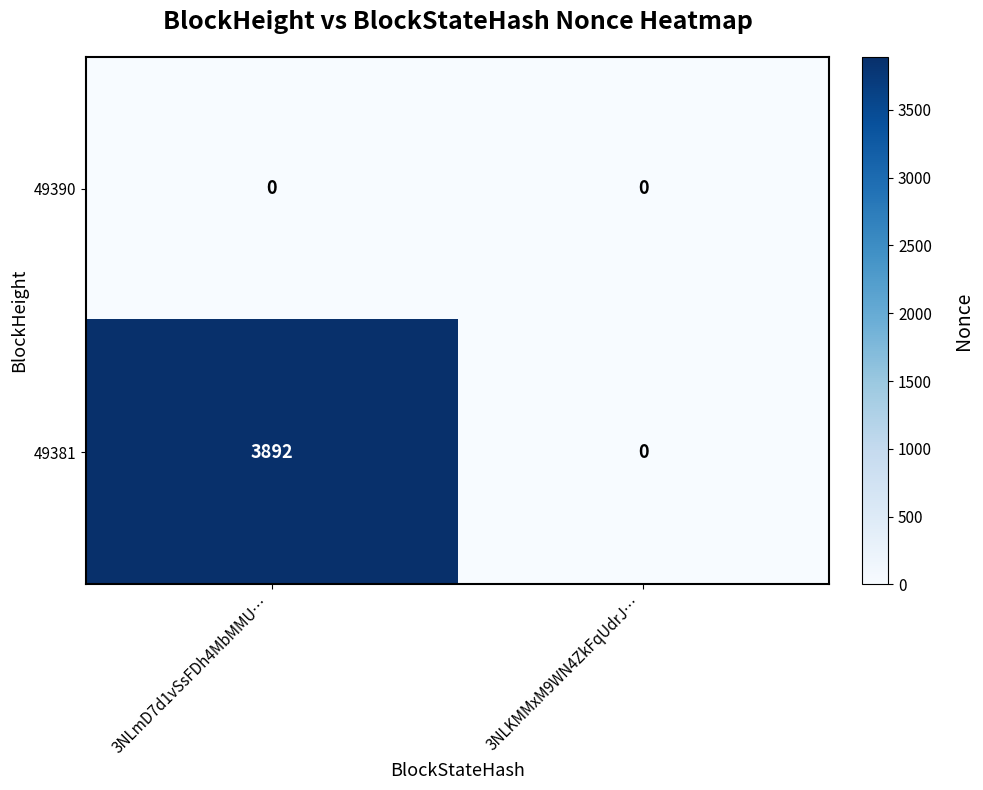

Reading left to right, extract all data points from this chart.

49390: 3NLmD7d1vSsFDh4MbMMU…=0	3NLKMMxM9WN4ZkFqUdrJ…=0
49381: 3NLmD7d1vSsFDh4MbMMU…=3892	3NLKMMxM9WN4ZkFqUdrJ…=0